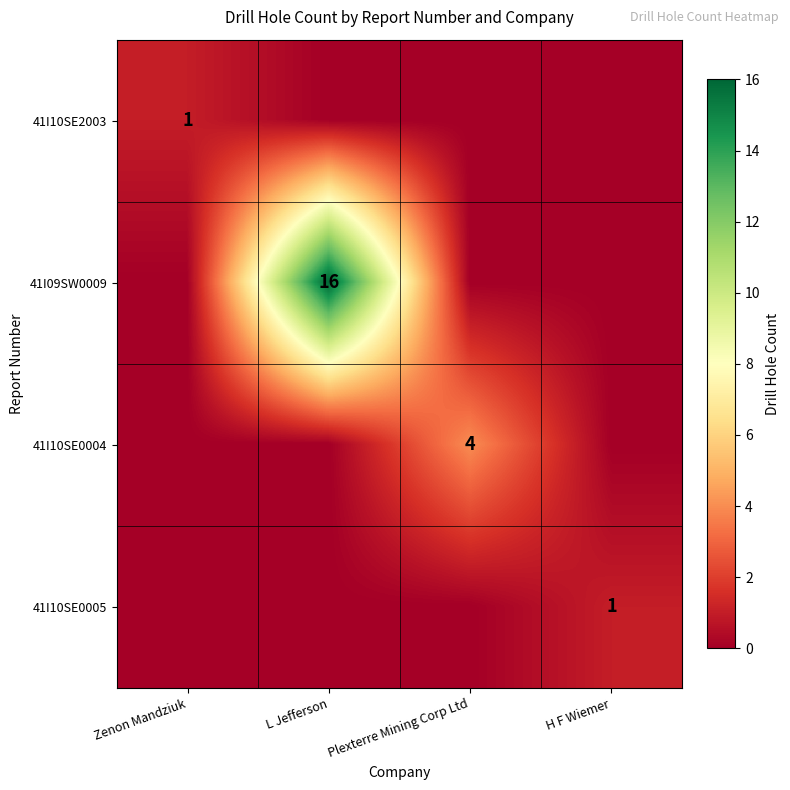

The 41I09SW0009 series shows 27 at L Jefferson. True or false?

False